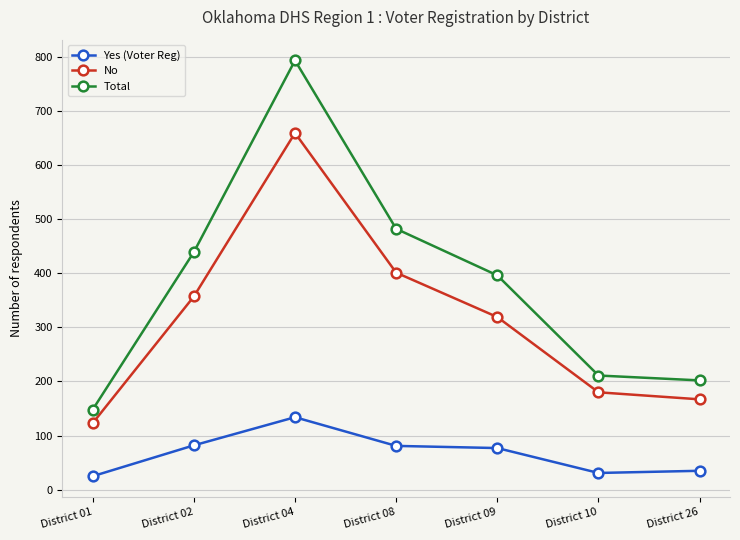

Is it true that Total equals 606 at District 02?

False